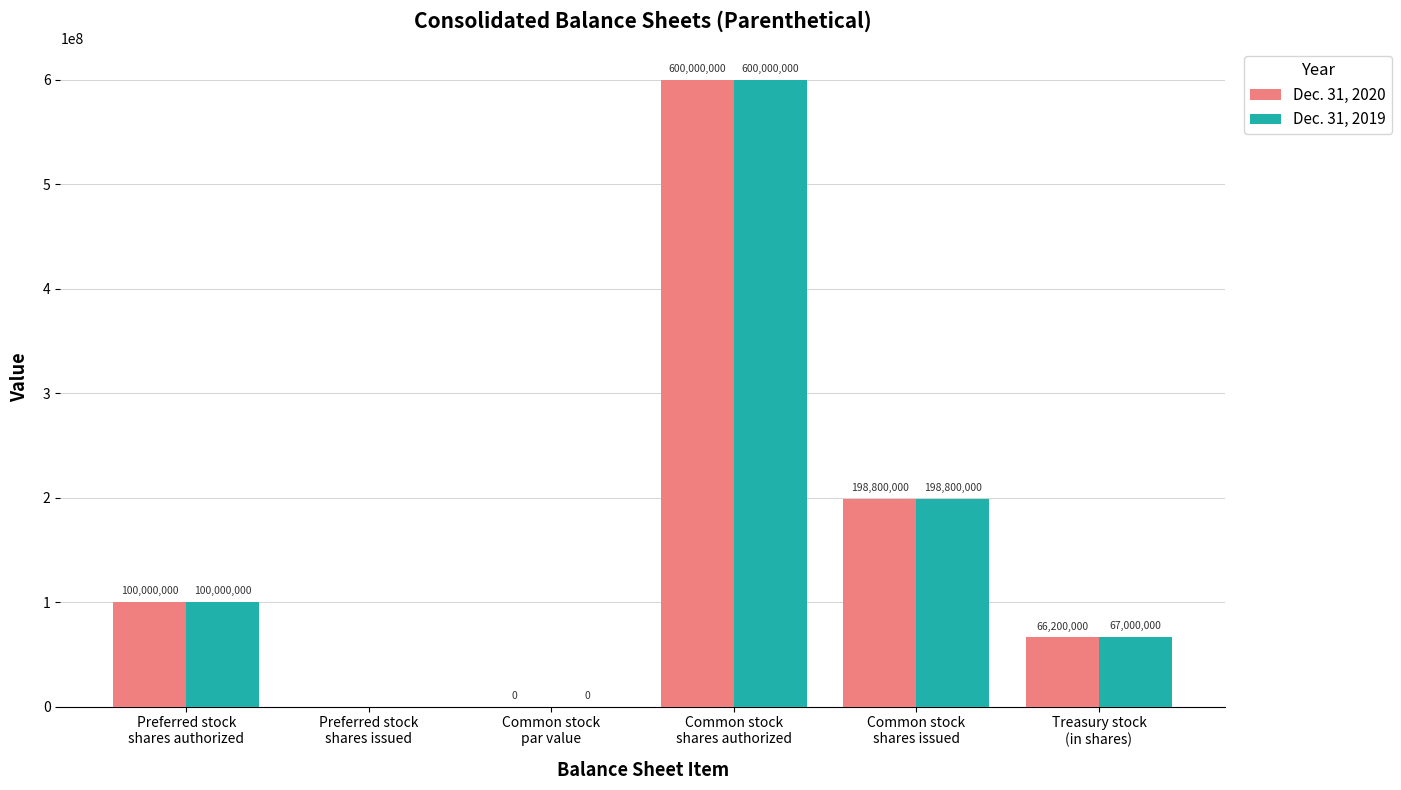

What is the sum of all Dec. 31, 2019 values?

965800000.0